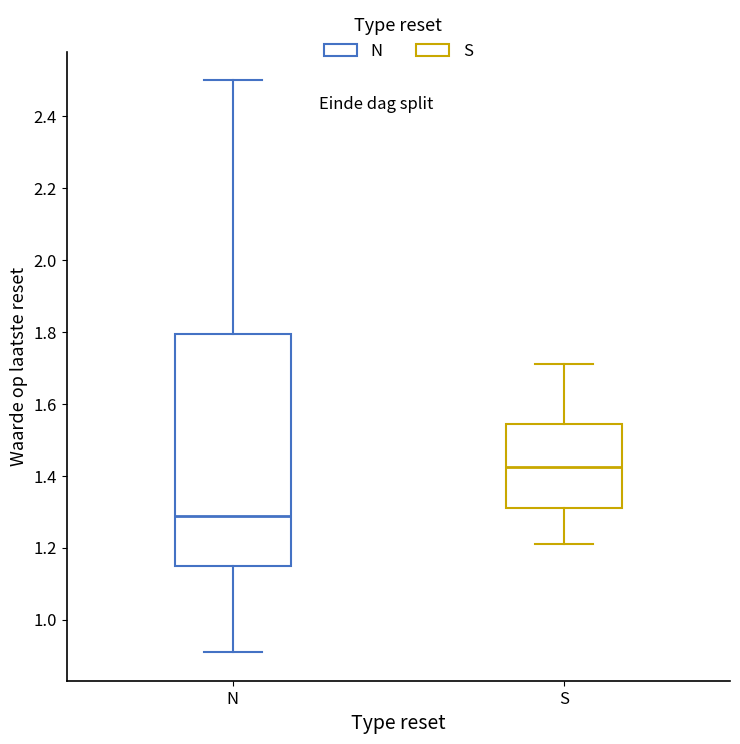

Reading left to right, transcribe this box plot: for each box, give where its median line is, the range the box spans, and where its two whiskers end, as read against the y-axis. The values are not printed on the chart, so give them approximately, as read against the axis.

N: median 1.30, box 1.16 to 1.80, whiskers 0.92 to 2.50
S: median 1.42, box 1.32 to 1.54, whiskers 1.22 to 1.72